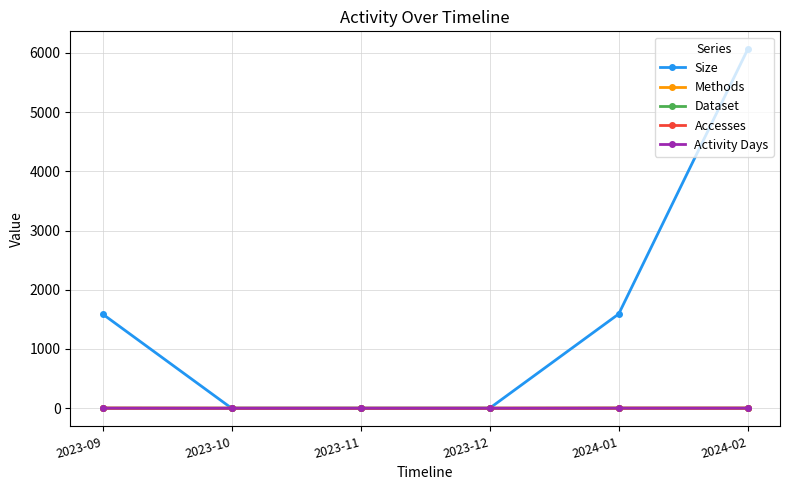

Rank the categories by Methods value from highest to lowest.

2023-09, 2024-01, 2024-02, 2023-10, 2023-11, 2023-12